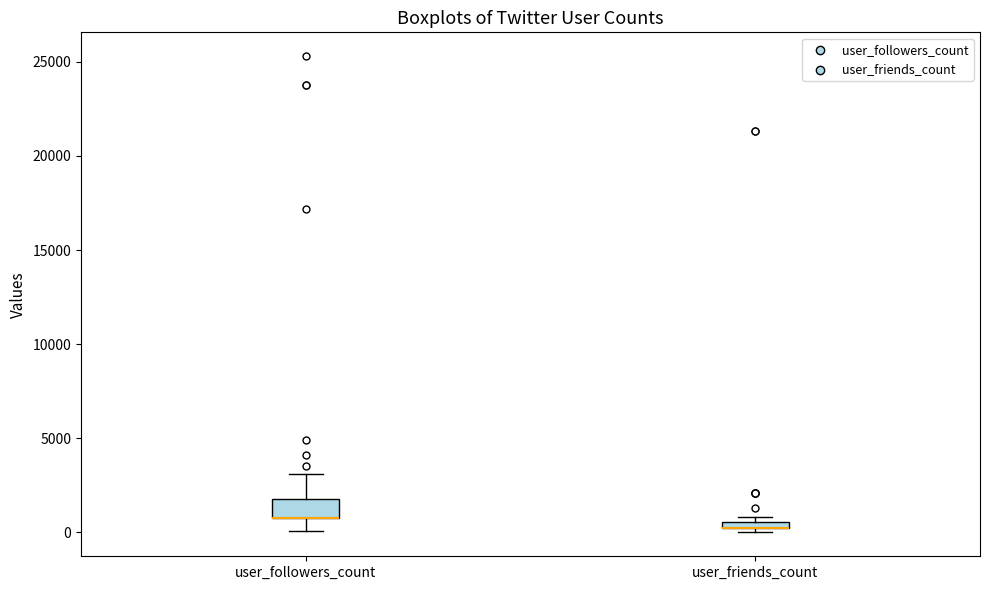

Comparing the boxes themselves (not the whiskers), which one is the tallest?

user_followers_count